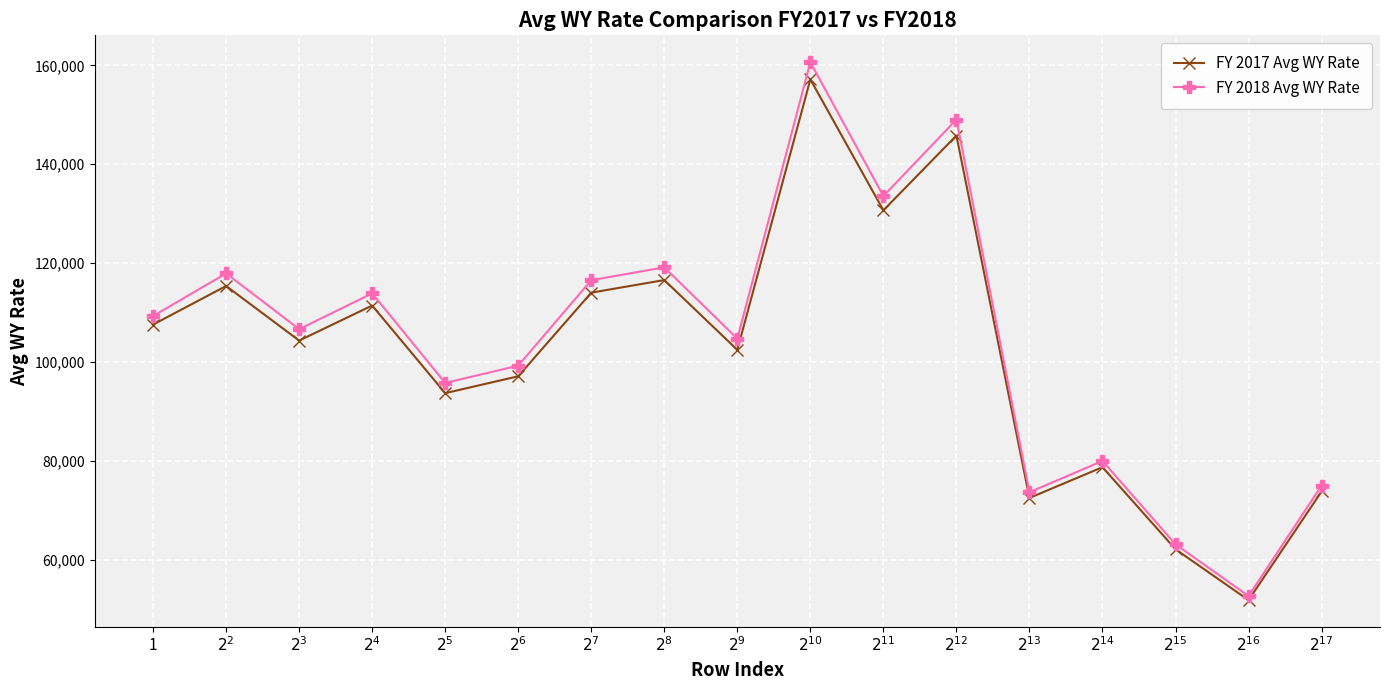

Is it true that FY 2018 Avg WY Rate equals 40965 at 1?

False